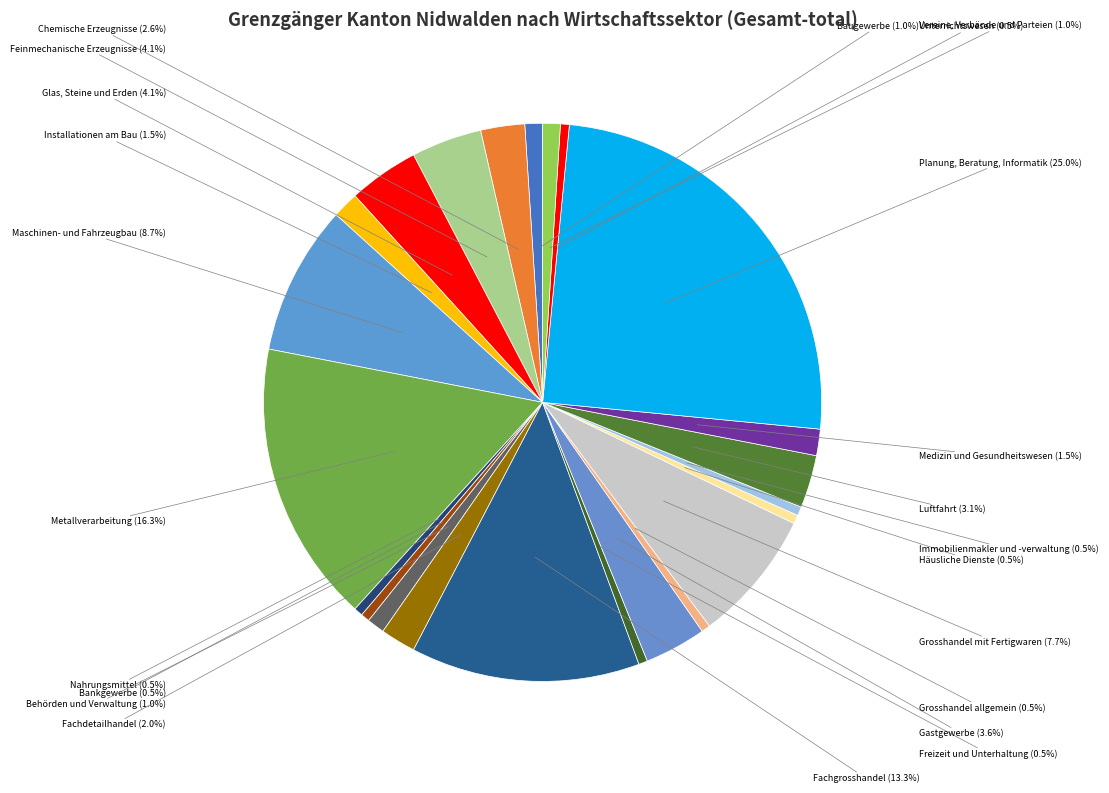

Count the number of slices in the pie.

23